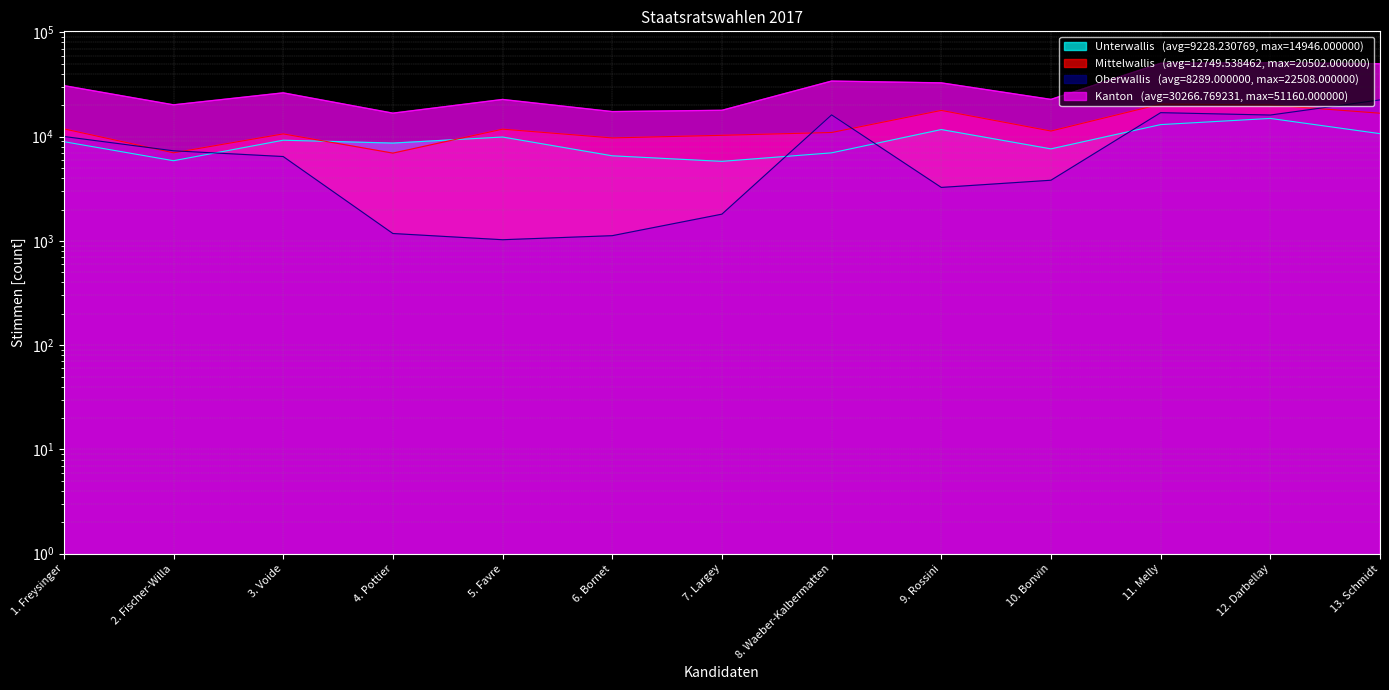

Read the Mittelwallis value at 8. Waeber-Kalbermatten, to the nearest 100.

11000